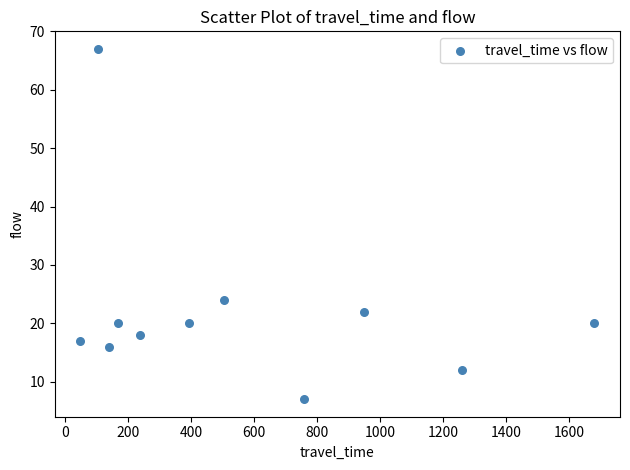

What is the range of Y values (max minus min)?

60